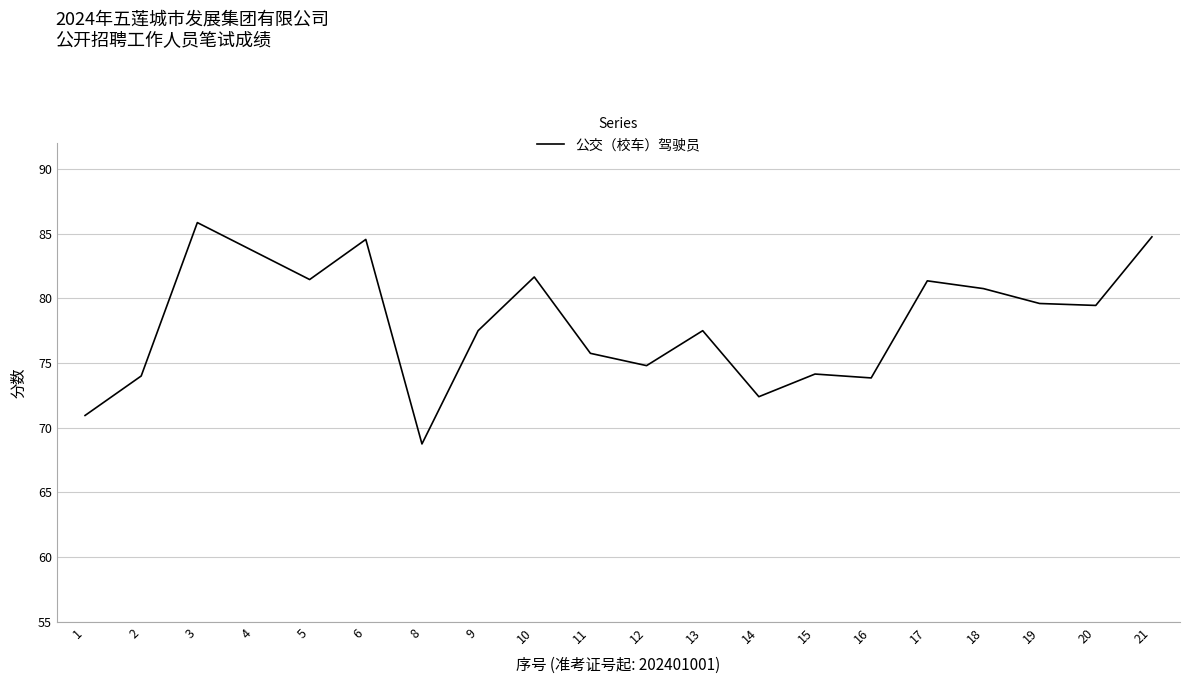

At which label does the data first exceed 79?

3